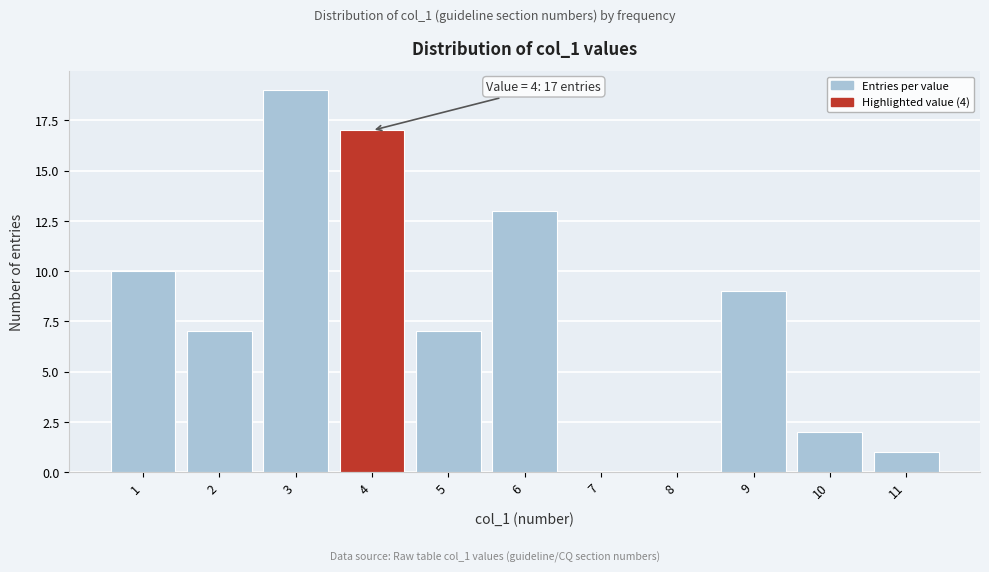

Over which range of the x-axis is the bar tallest?

2.5 to 3.5